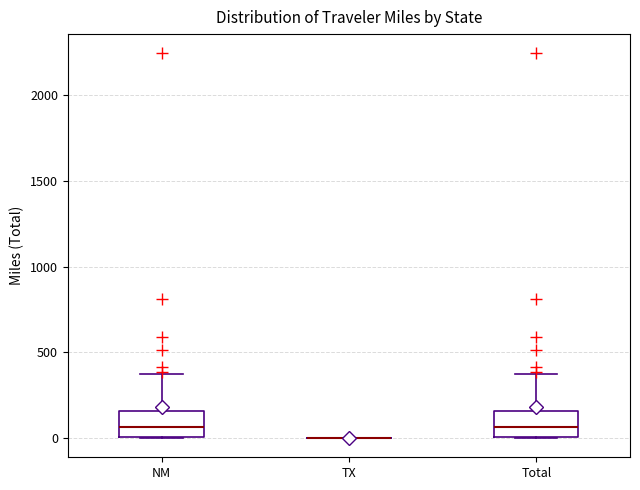

Where is the lower edge of the box for NM on the y-axis? The values are not printed on the chart, so give them approximately, as read against the axis.

0